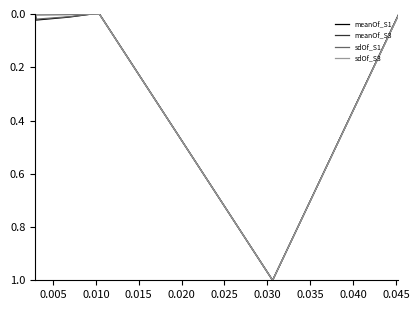

What is the maximum value shown in the chart?

1.0